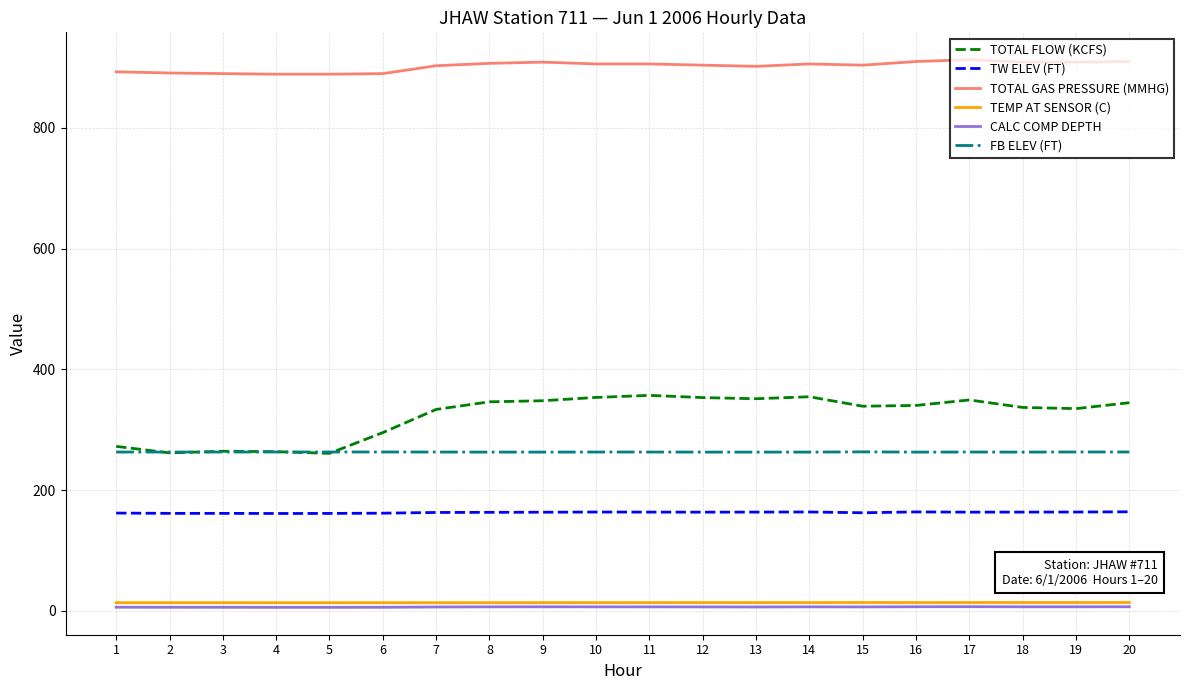

The value of TOTAL FLOW (KCFS) at 14 is 212.2. True or false?

False